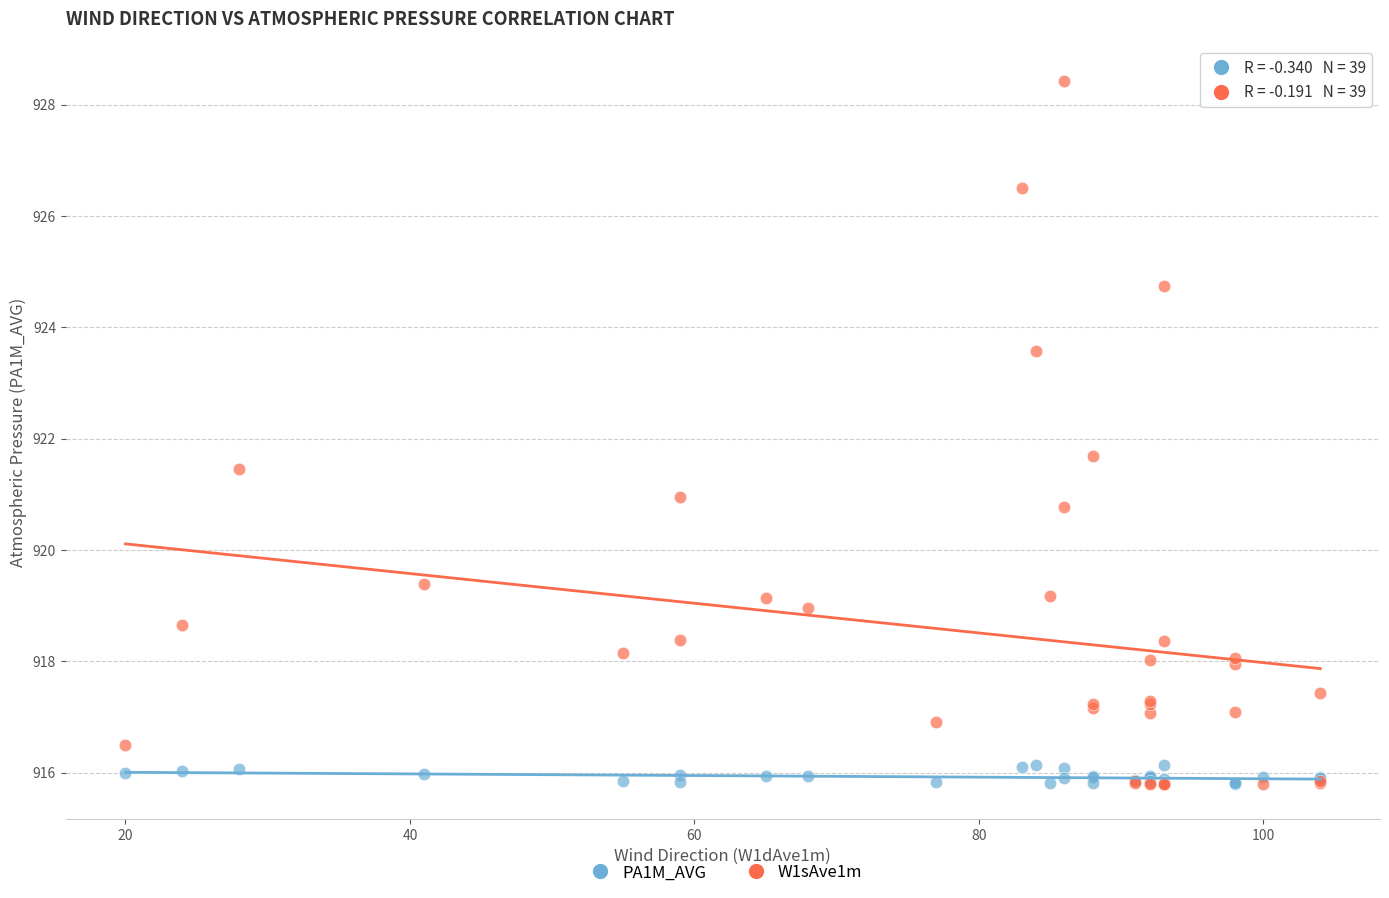

Across all series, what Y value is closest to 922?

921.7